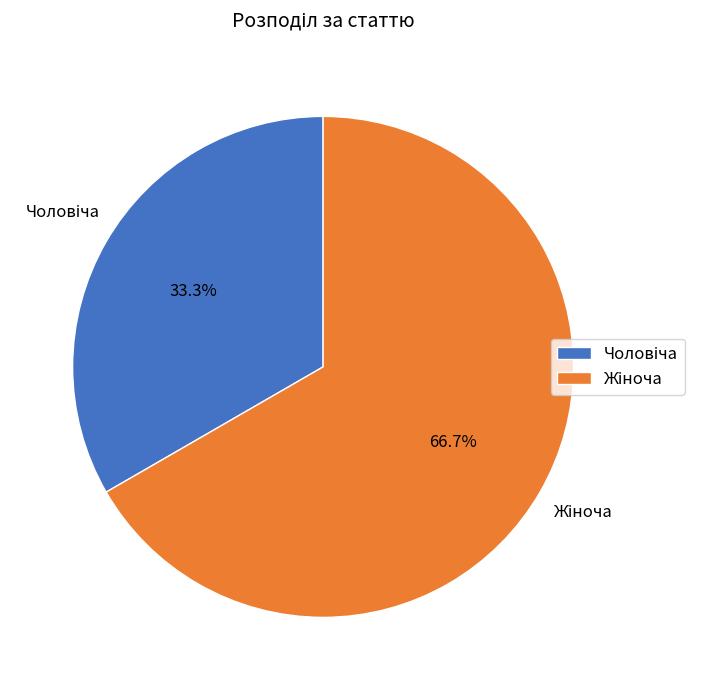

Is there any slice that represents more than half of the pie?

Yes